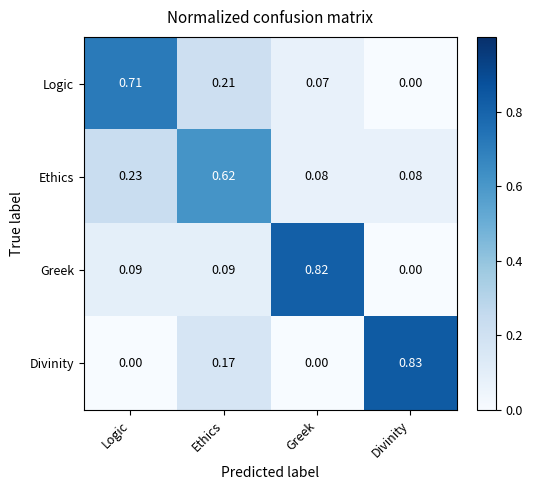

Which series has the widest spread of values?

Divinity